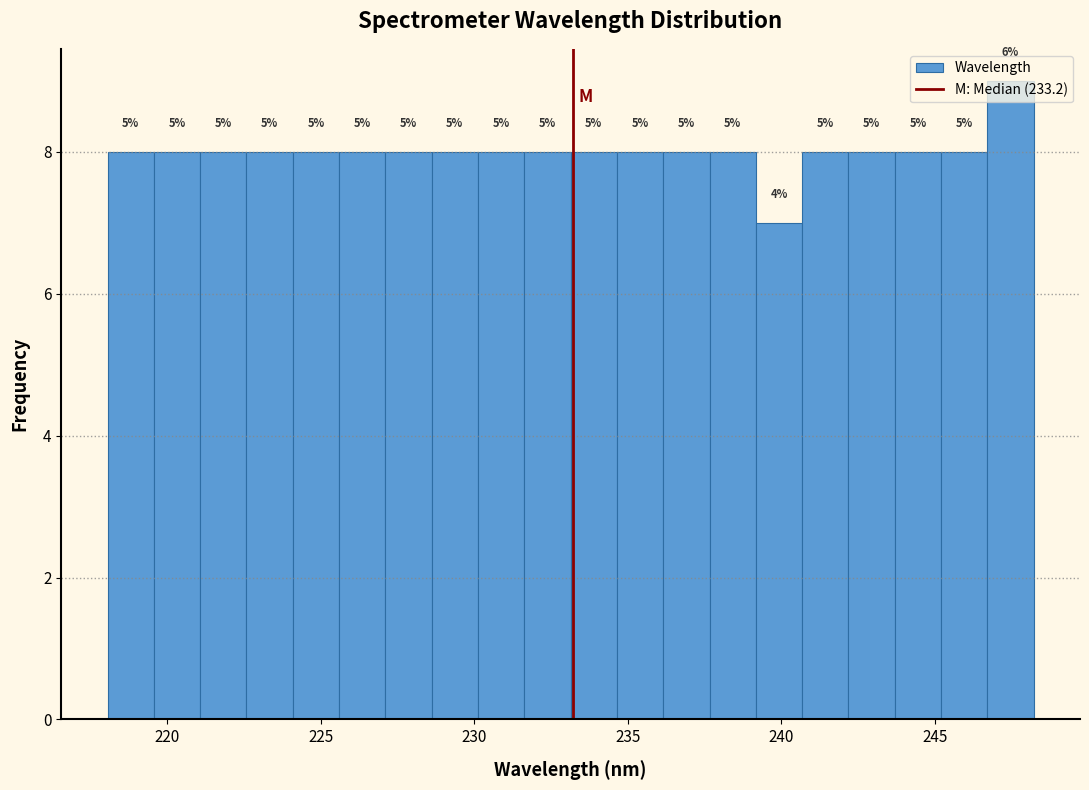

Around what value on the x-axis is the tallest bar? Give the approximate position of its centre, as read against the axis.

247.5